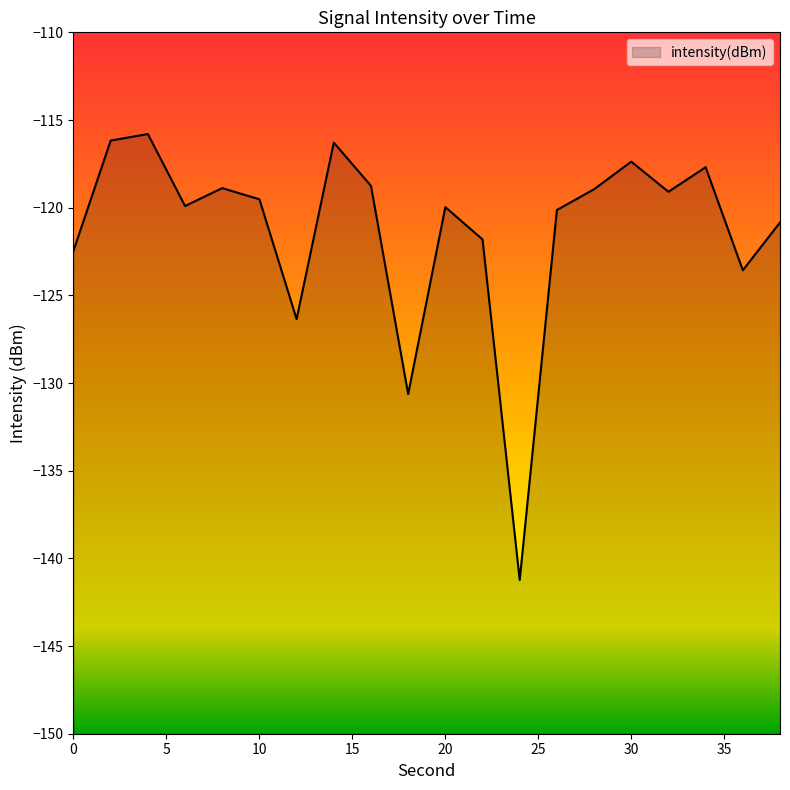

Reading left to right, what are all the values shown in this chart?

-122.5	-116.2	-115.8	-119.9	-118.9	-119.5	-126.4	-116.3	-118.8	-130.6	-120.0	-121.8	-141.2	-120.1	-118.9	-117.4	-119.1	-117.7	-123.6	-120.8